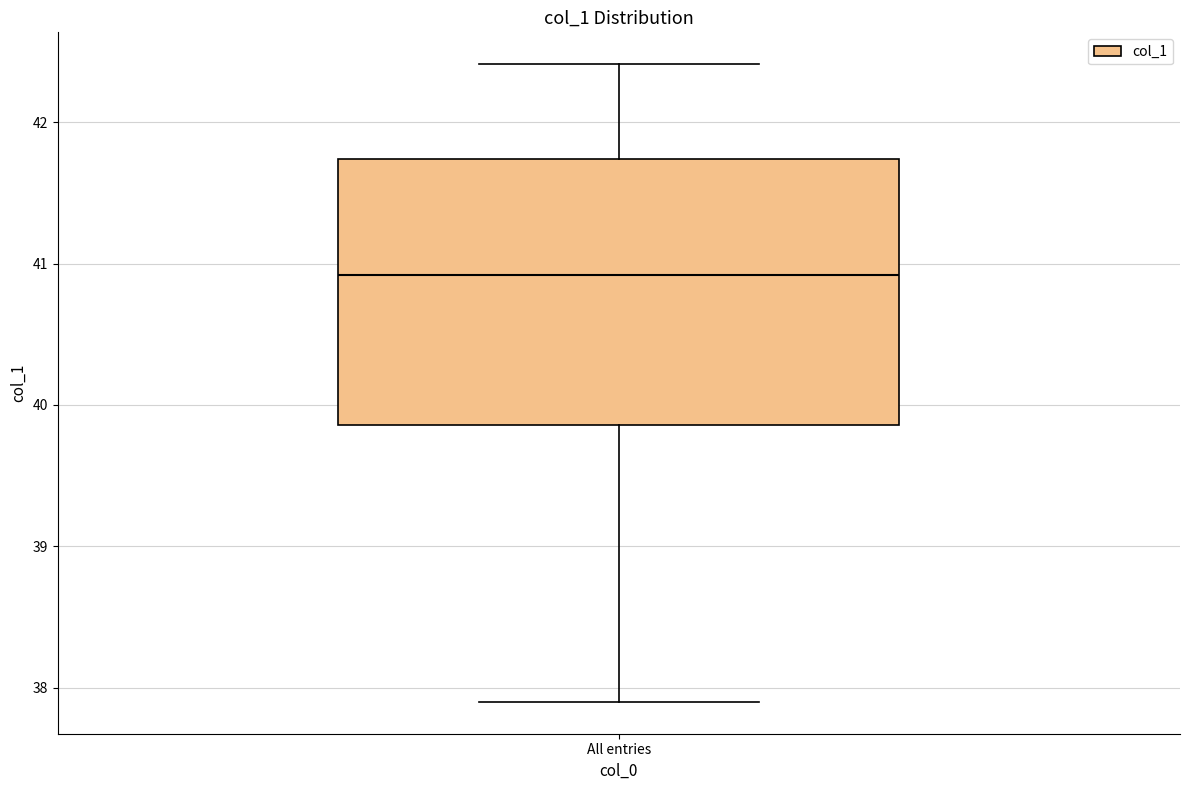

Read this box plot against the y-axis: the position of the median line, the range covered by the box, and the ends of both whiskers. The values are not printed on the chart, so give them approximately, as read against the axis.

median 40.9, box 39.9 to 41.7, whiskers 37.9 to 42.4